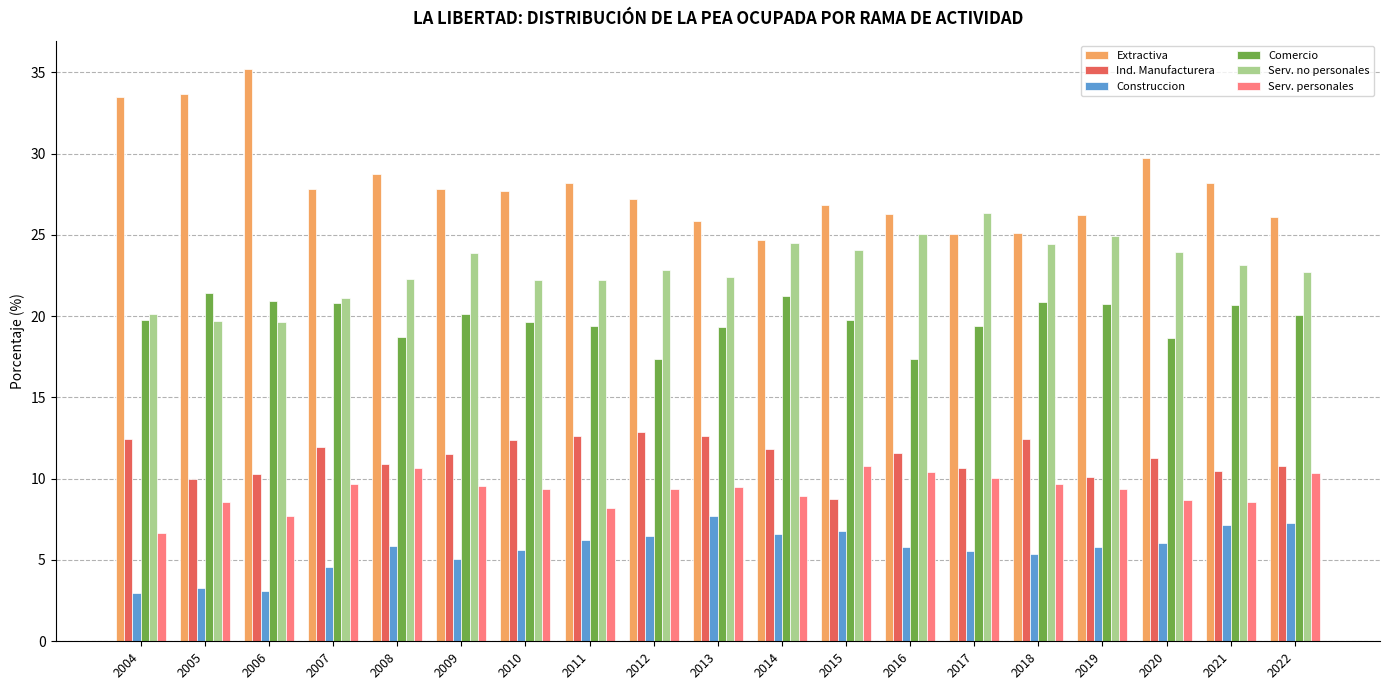

At which label does Serv. no personales reach its peak?

2017